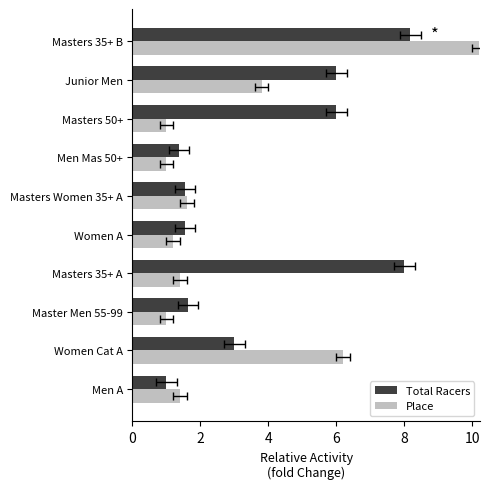

What is the total value across all series at Women Cat A?

9.2